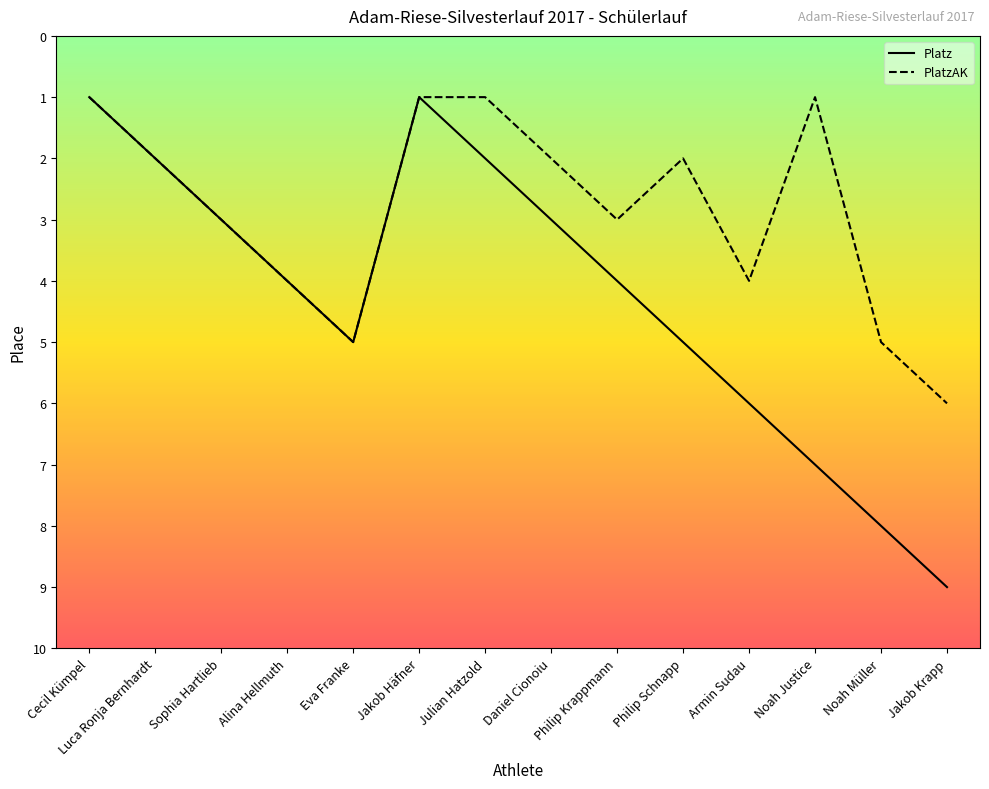

What is the label of the 14th point from the right?

Cecil Kümpel